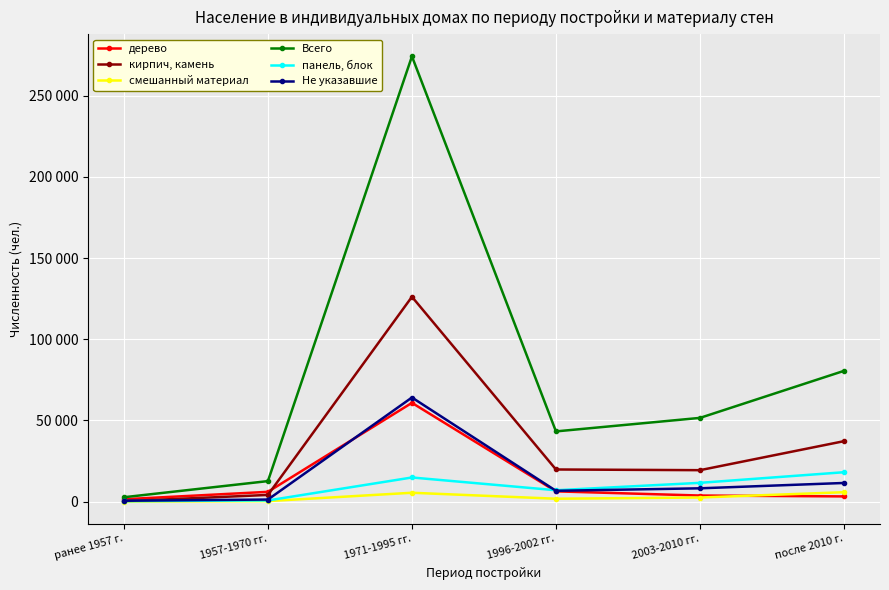

Which has a higher value, 1996-2002 гг. or 1957-1970 гг.?

1996-2002 гг.